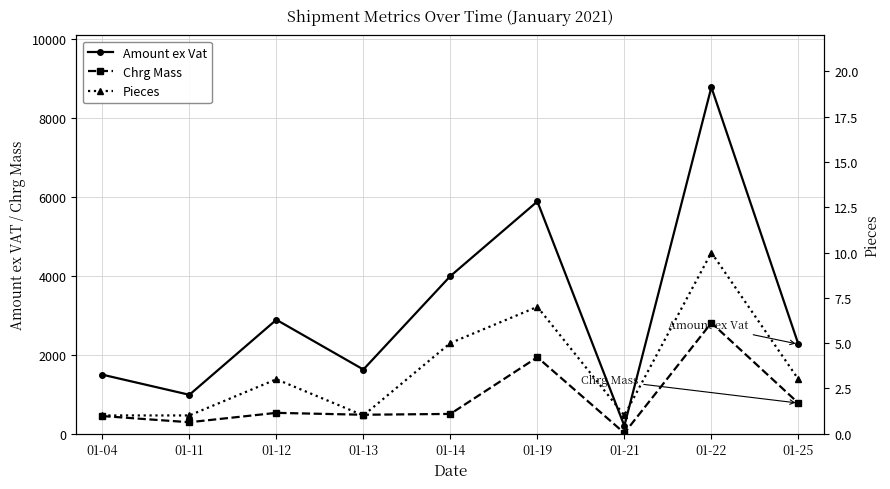

True or false: Amount ex Vat and Pieces cross at least once.

False